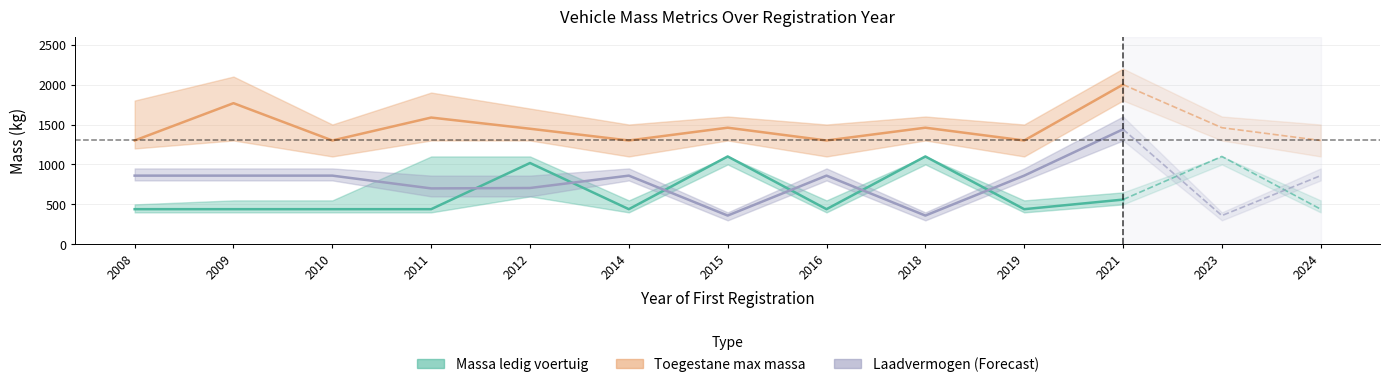

True or false: Toegestane max massa has a value of 1300 at 2016.

True